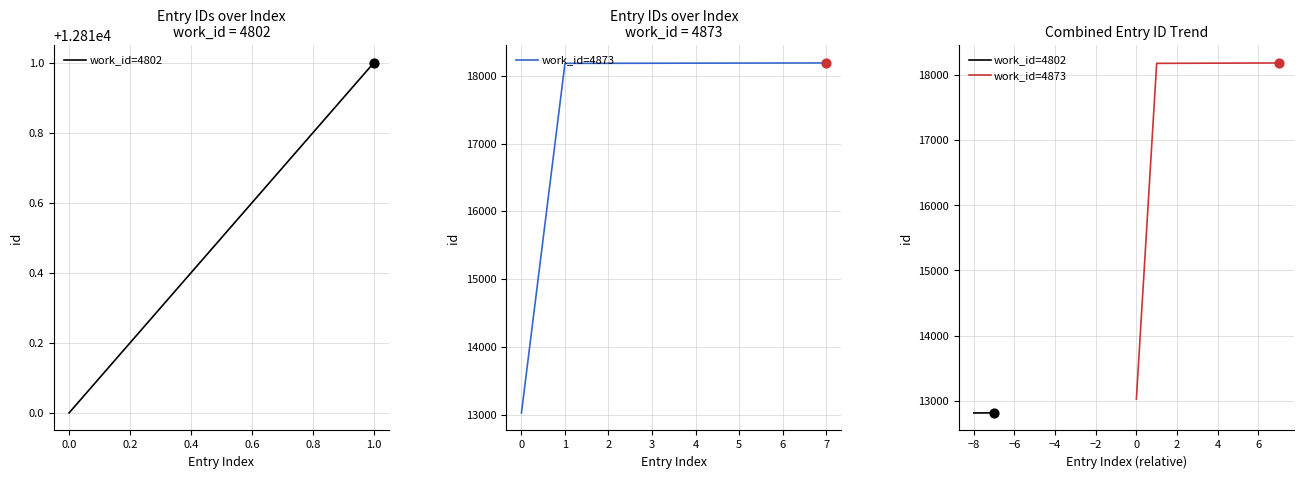

What is the ratio of the value at 7 to the value at 1?

1.0